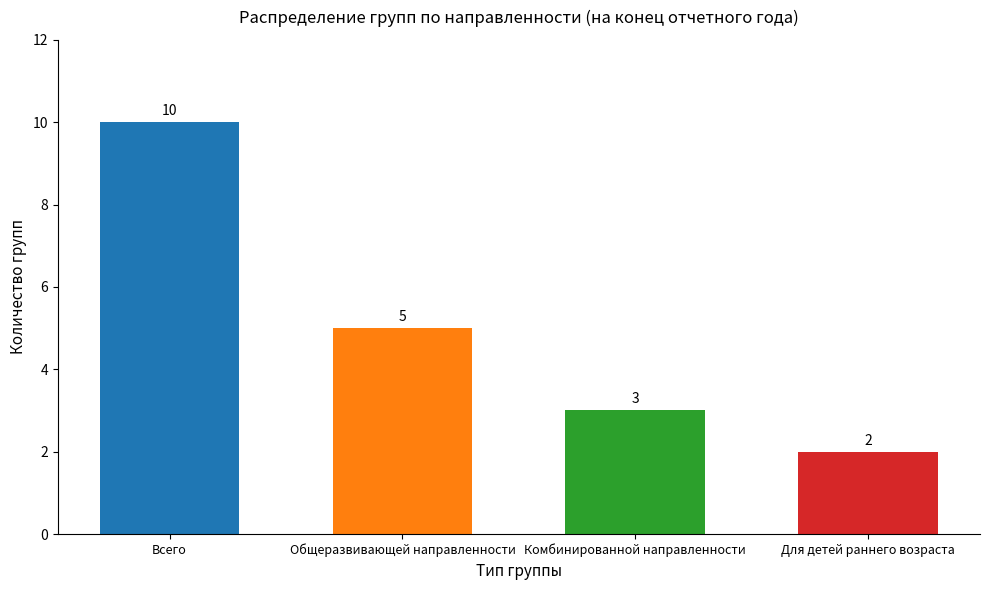

Reading left to right, what are all the values shown in this chart?

10	5	3	2